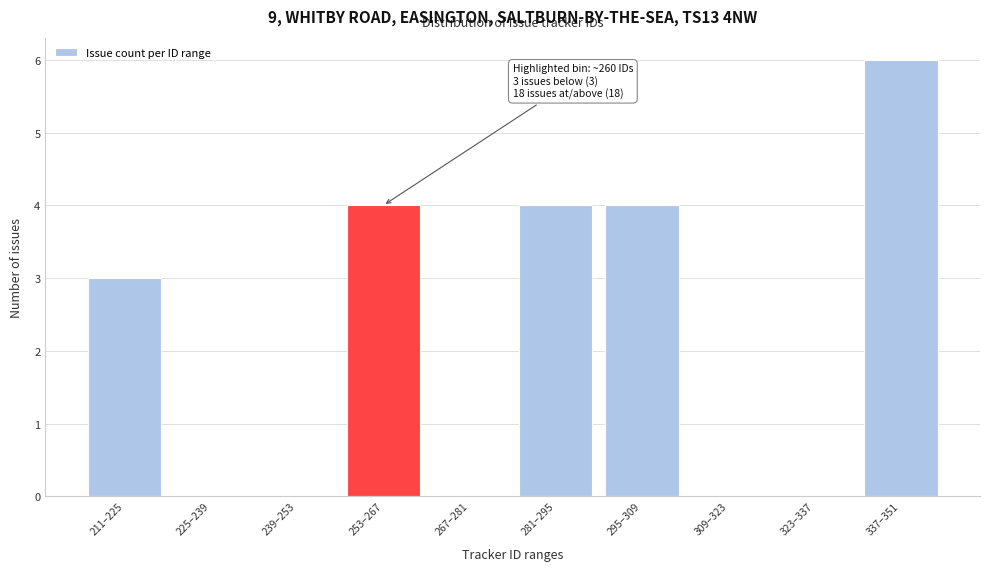

Reading left to right, what are all the values shown in this chart?

211–225=3	225–239=0	239–253=0	253–267=4	267–281=0	281–295=4	295–309=4	309–323=0	323–337=0	337–351=6